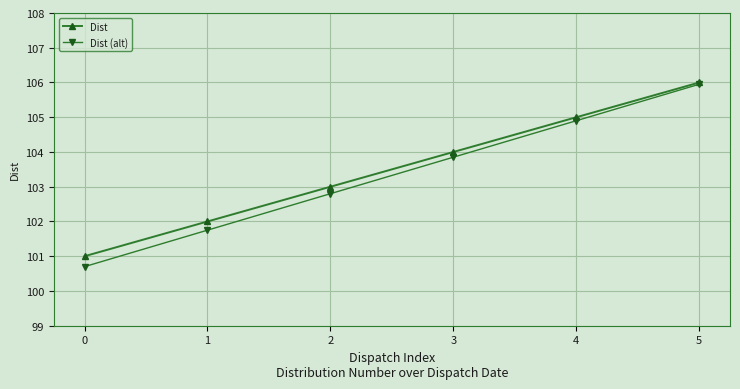

True or false: Dist has a value of 103.0 at 2.

True